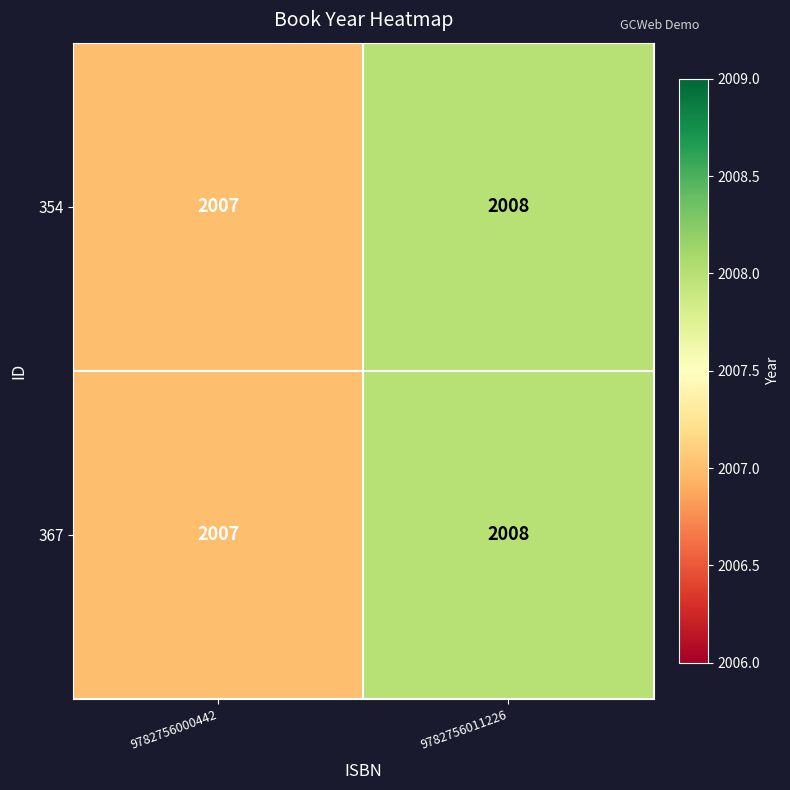

The value of 367 at 9782756011226 is 3186. True or false?

False